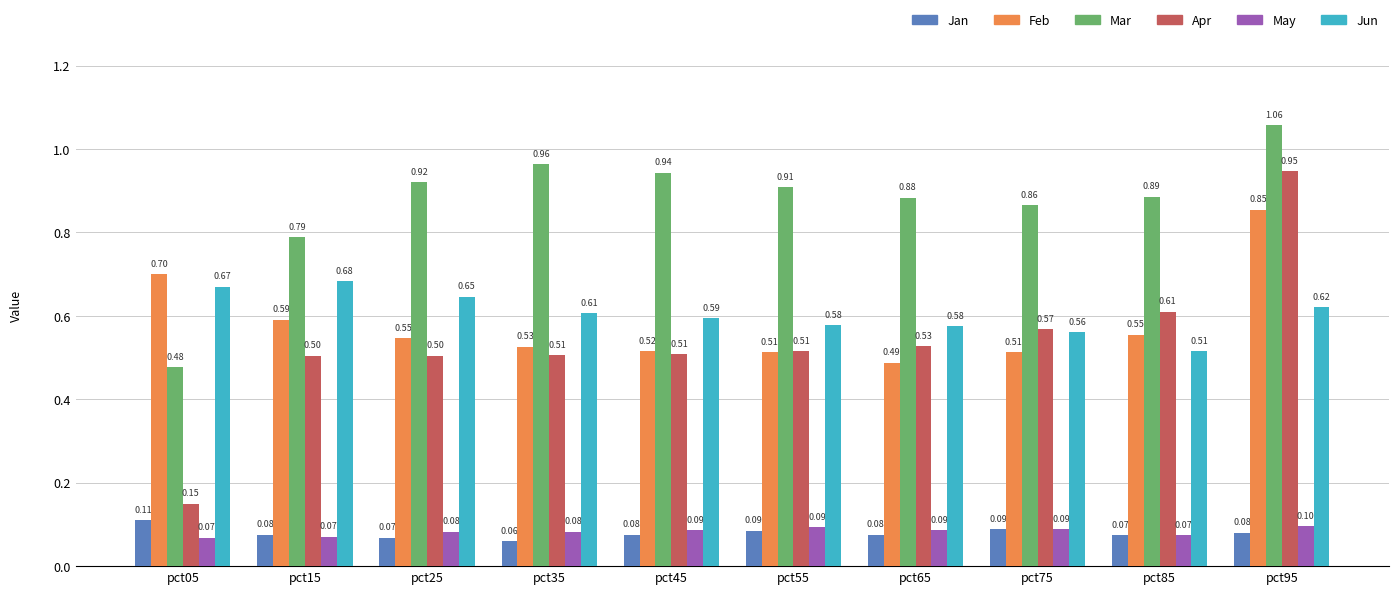

Count the Jan values in the range 0 to 1.

10